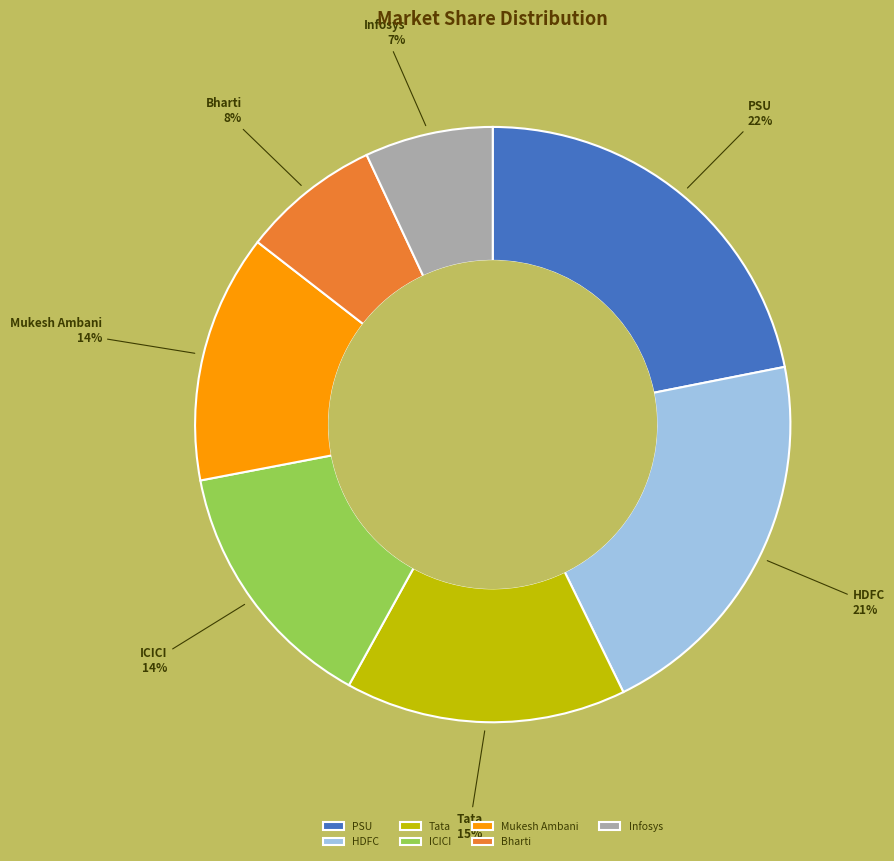

Does any single category account for the majority?

No